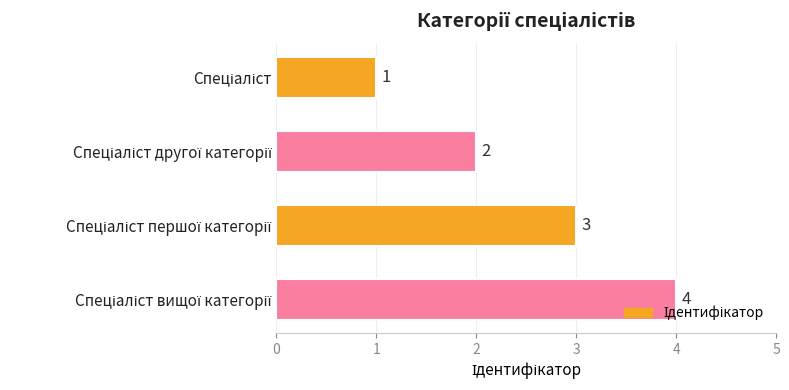

What is the sum of all values?

10